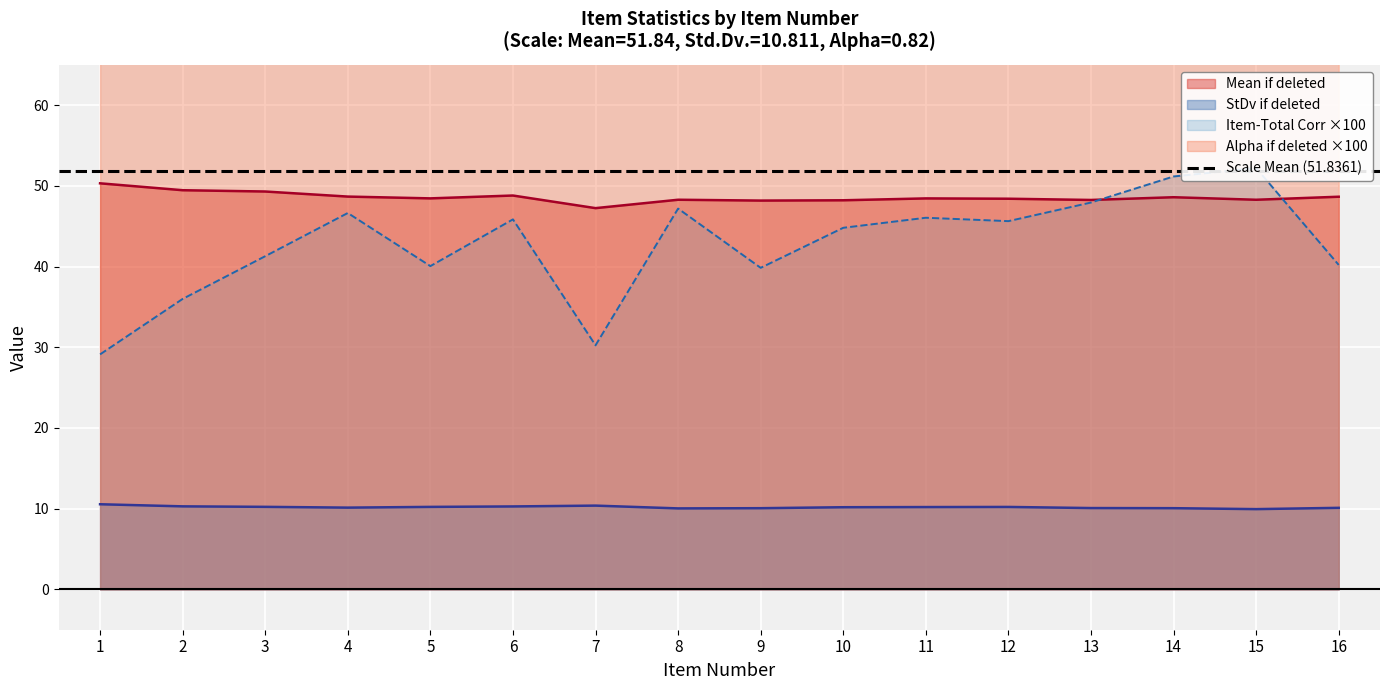

How many values in the StDv if deleted series are below 10?

1